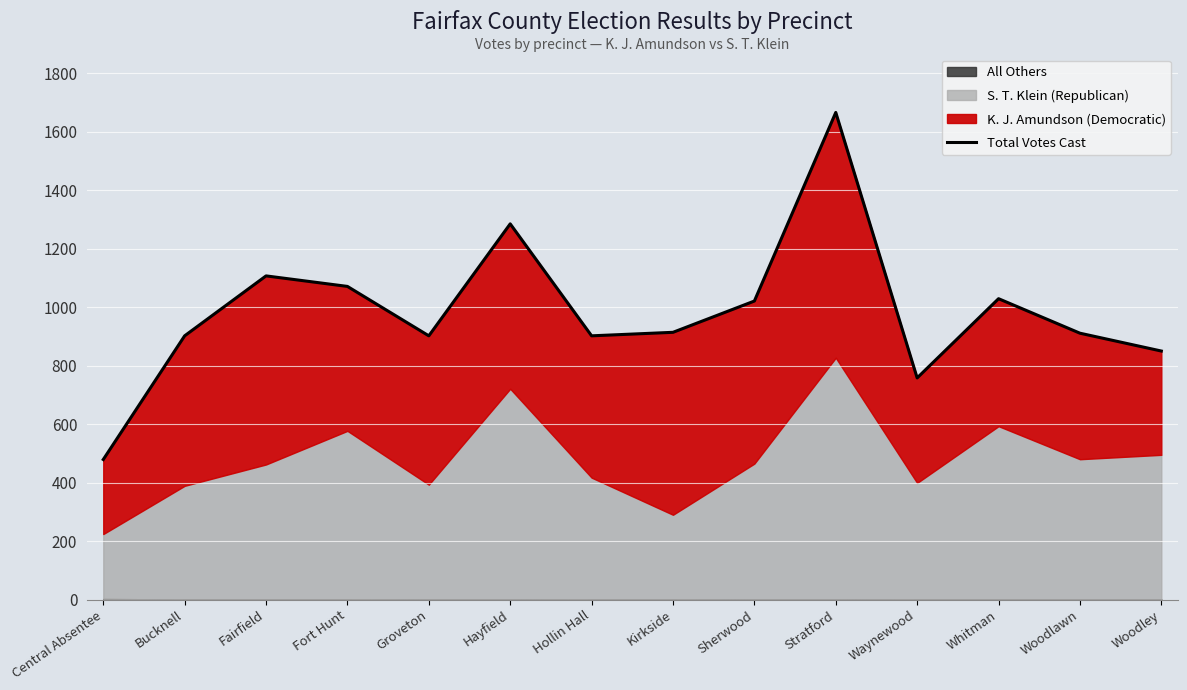

What is the value of the 9th point from the left?

1021